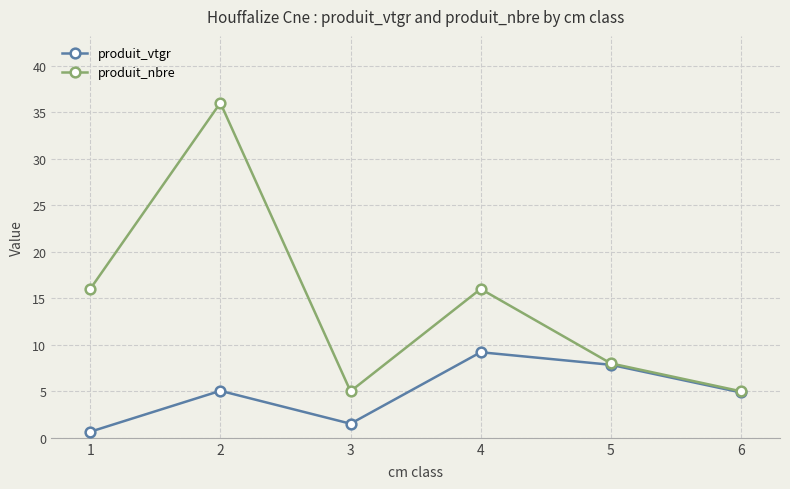

Rank the series by their average value, from highest to lowest.

produit_nbre, produit_vtgr